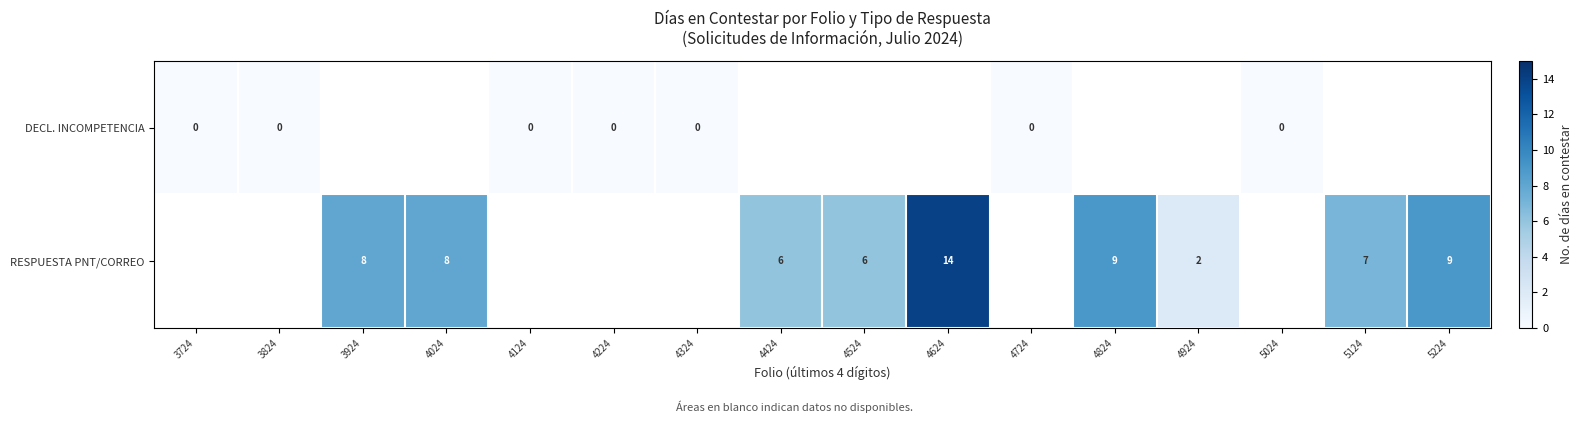

True or false: RESPUESTA PNT/CORREO has a value of 9 at 4824.

True